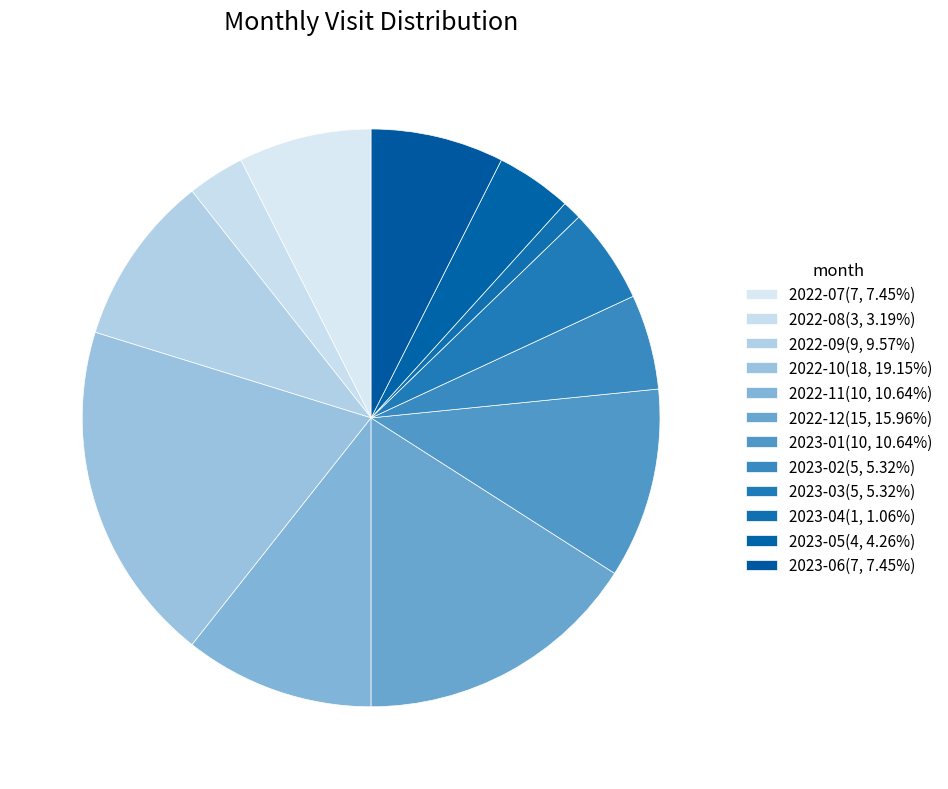

Is it true that 2023-04 is 1% of the pie?

True